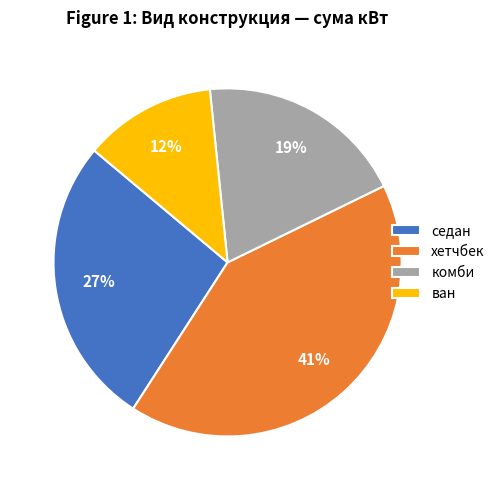

Does седан represent more than half of the total?

No